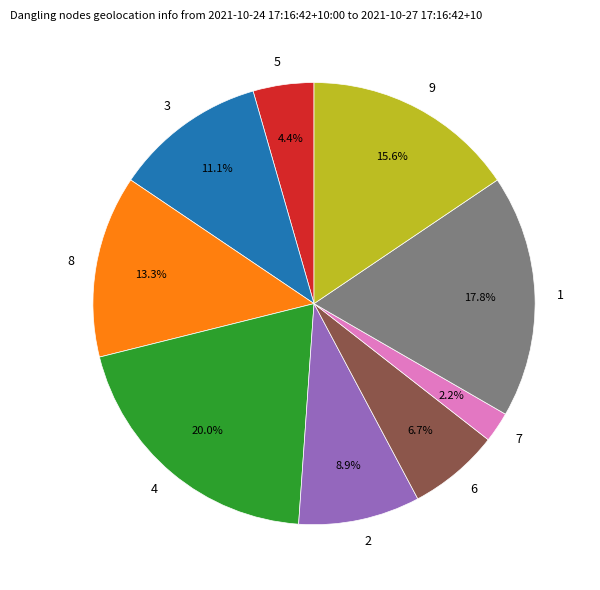

What is the smallest slice in the pie chart?

7